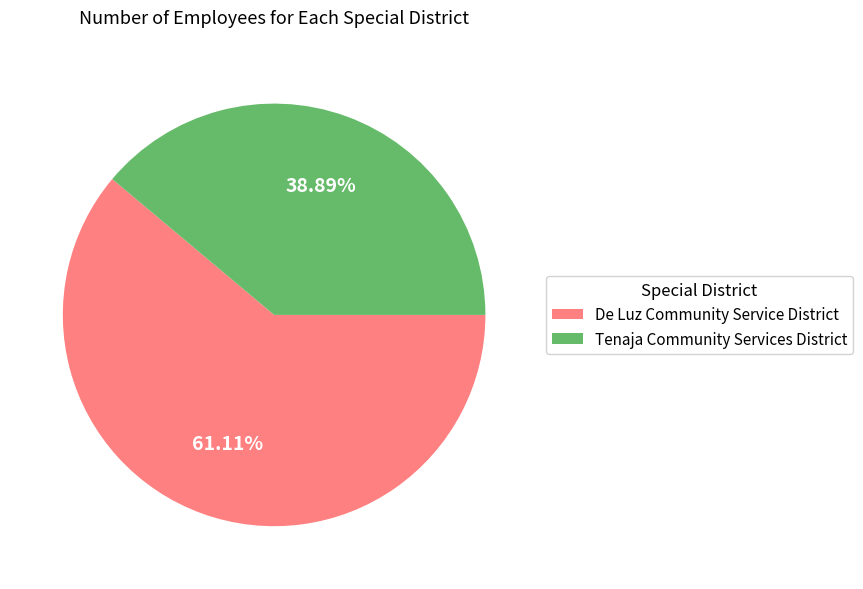

To the nearest percent, what is the difference between the Tenaja Community Services District and De Luz Community Service District slice percentages?

22%